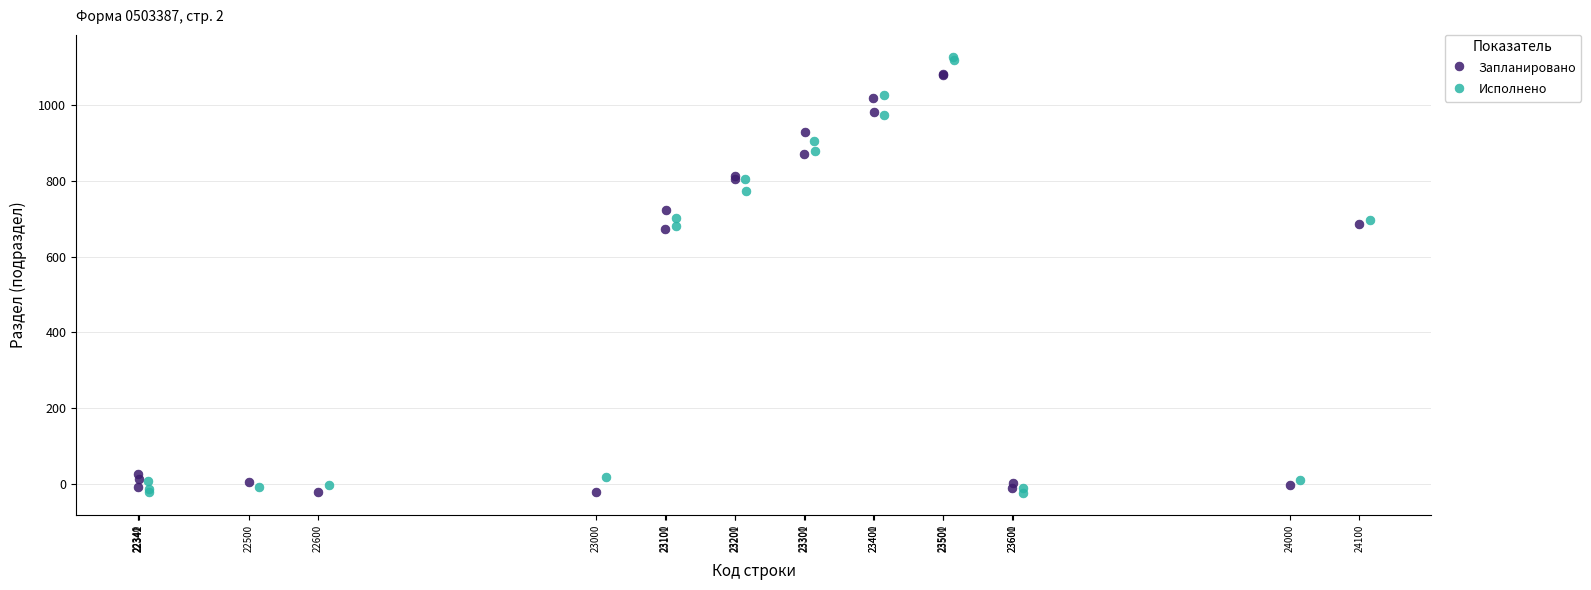

Which series has the largest Y range (max minus min)?

Исполнено